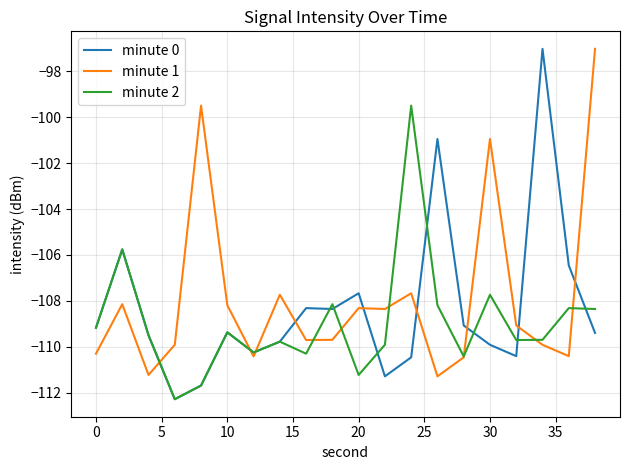

What is the maximum value for minute 0?

-97.0